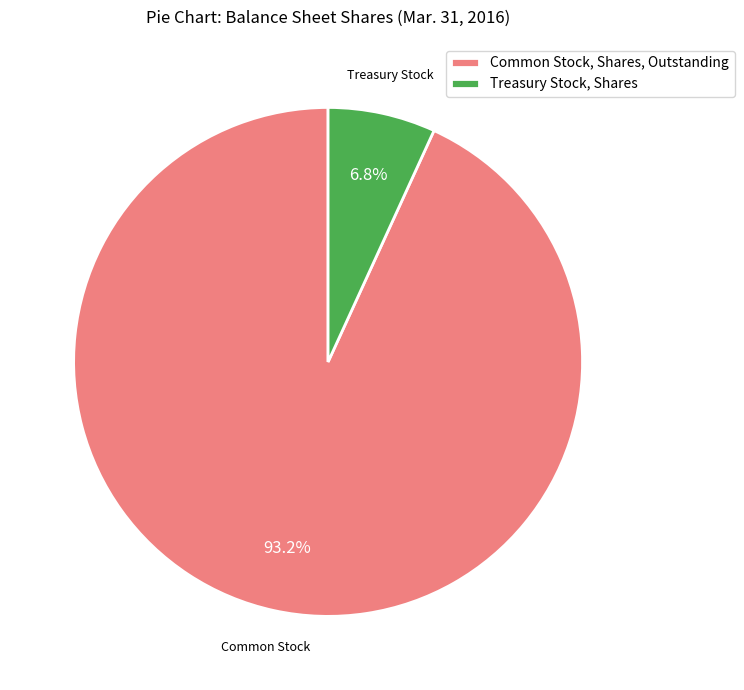

What is the total percentage of Treasury Stock, Shares and Common Stock, Shares, Outstanding?

100.0%